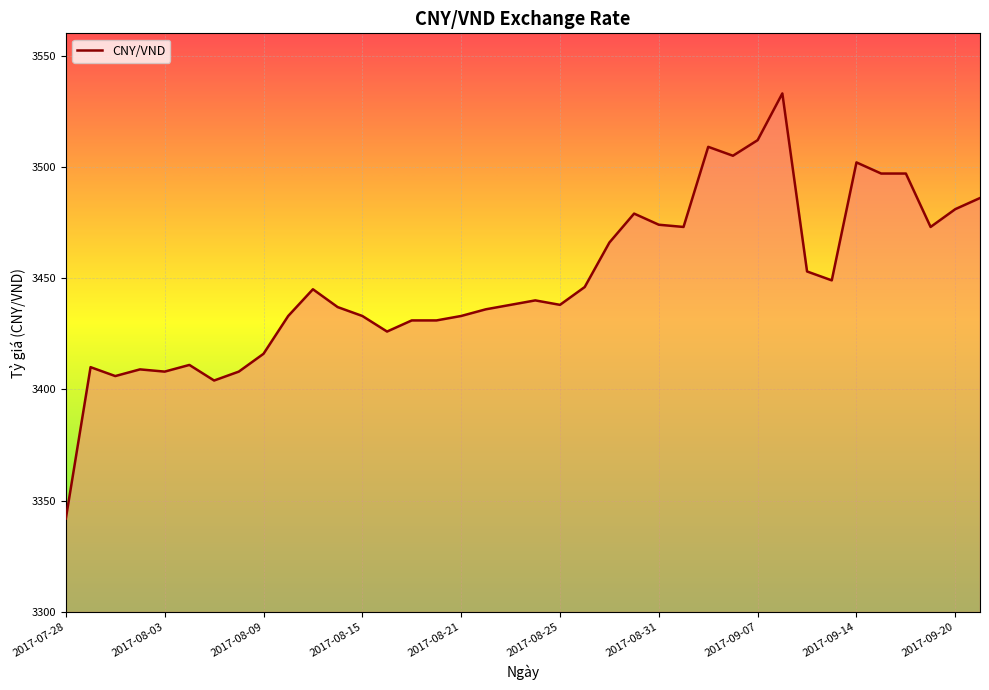

What is the maximum value shown in the chart?

3533